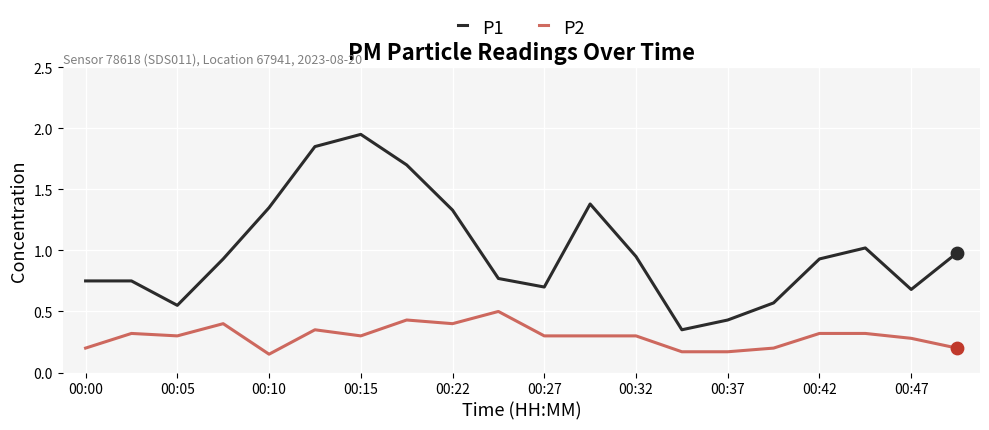

Which series has the widest spread of values?

P1